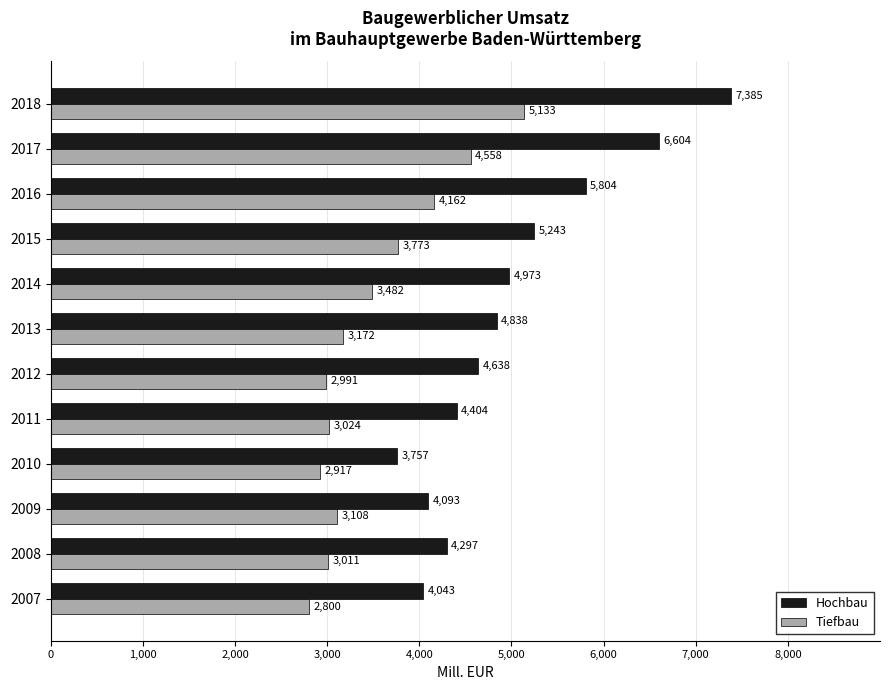

What is the minimum value for Hochbau?

3757